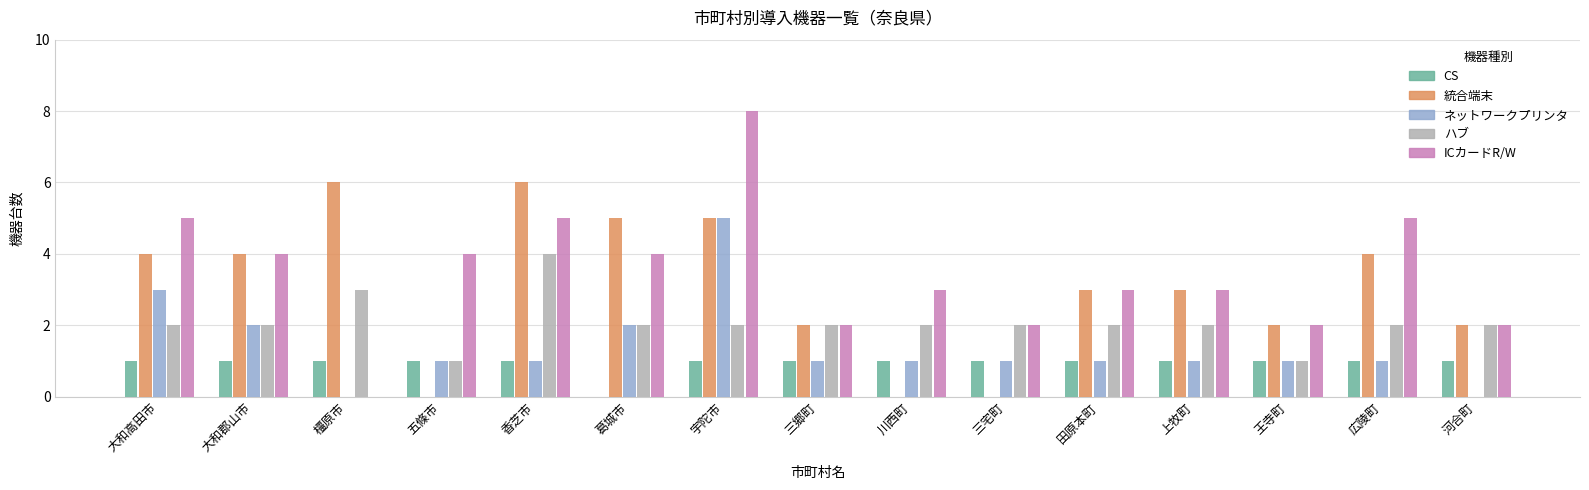

How many categories are shown in the chart?

15